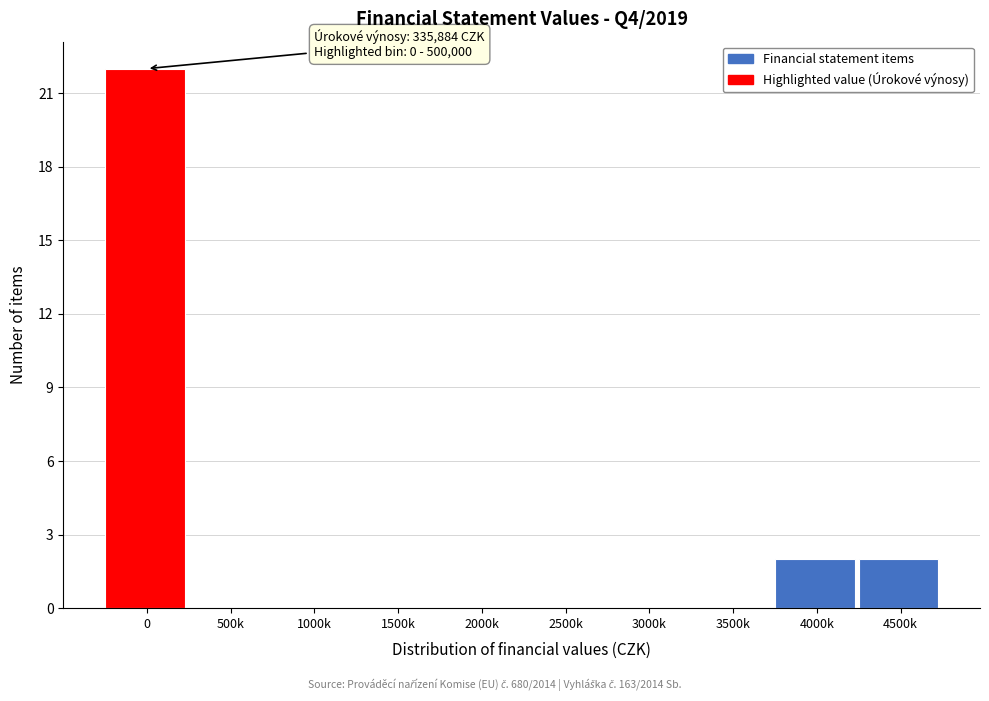

Reading right to left, extract all data points from this chart.

4500k=2	4000k=2	3500k=0	3000k=0	2500k=0	2000k=0	1500k=0	1000k=0	500k=0	0=22